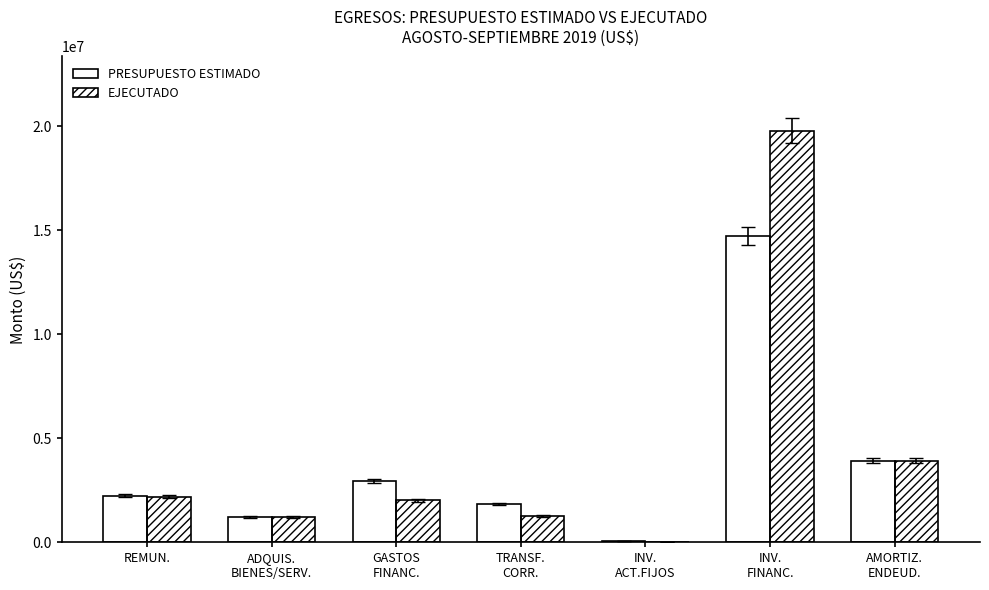

The EJECUTADO series shows 1210151.8 at ADQUIS.
BIENES/SERV.. True or false?

True